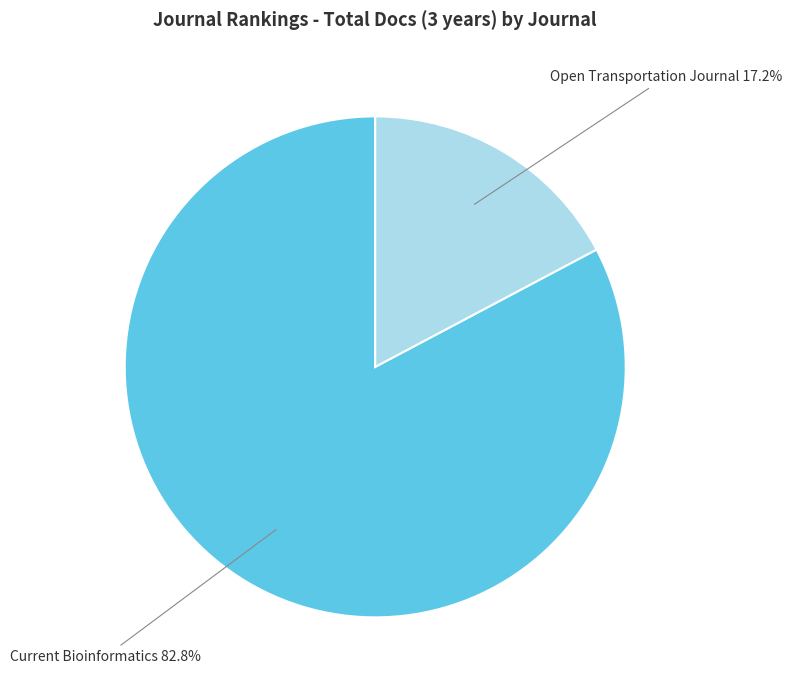

Which slice is the smallest?

Open Transportation Journal